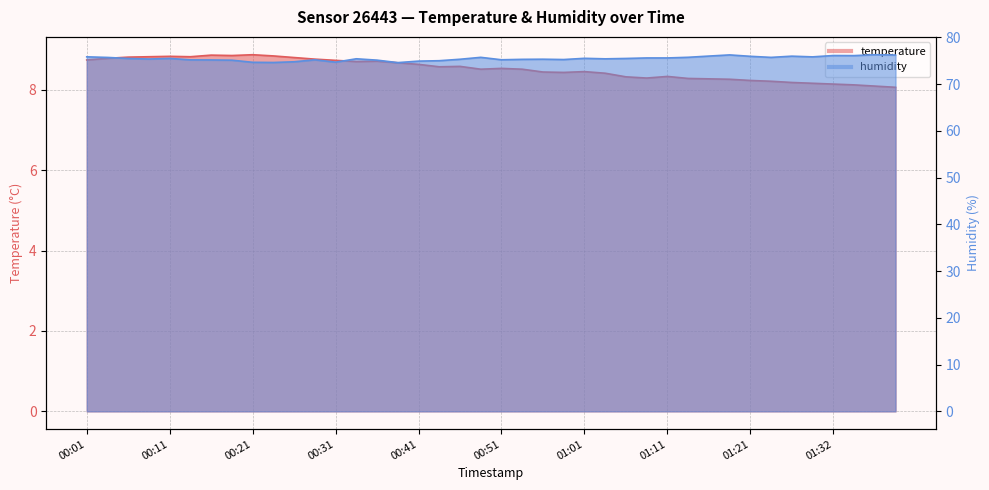

How many categories are shown in the chart?

40